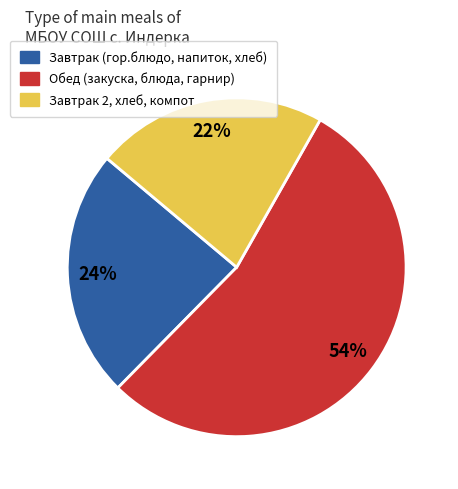

Does any single category account for the majority?

Yes